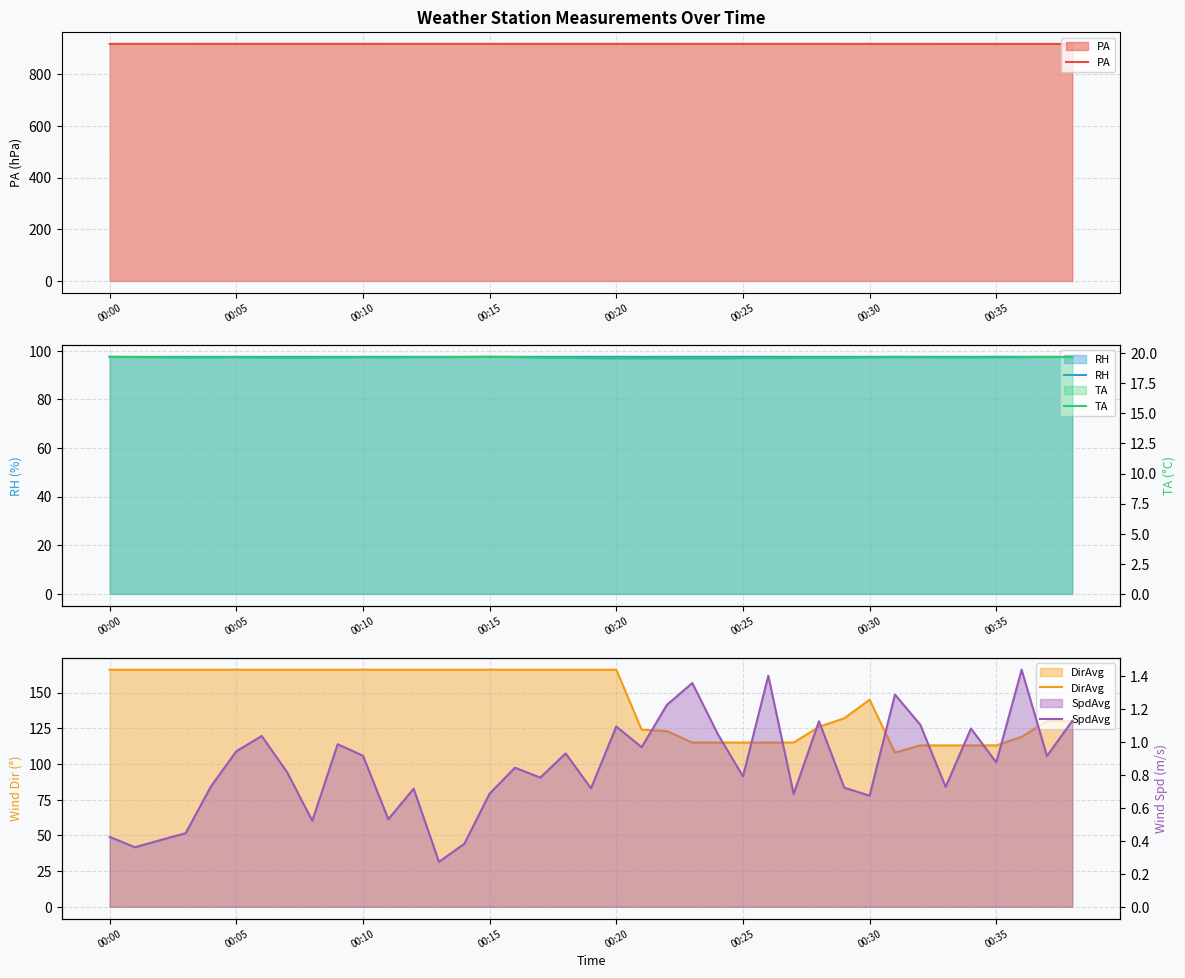

How many lines are shown in the chart?

5